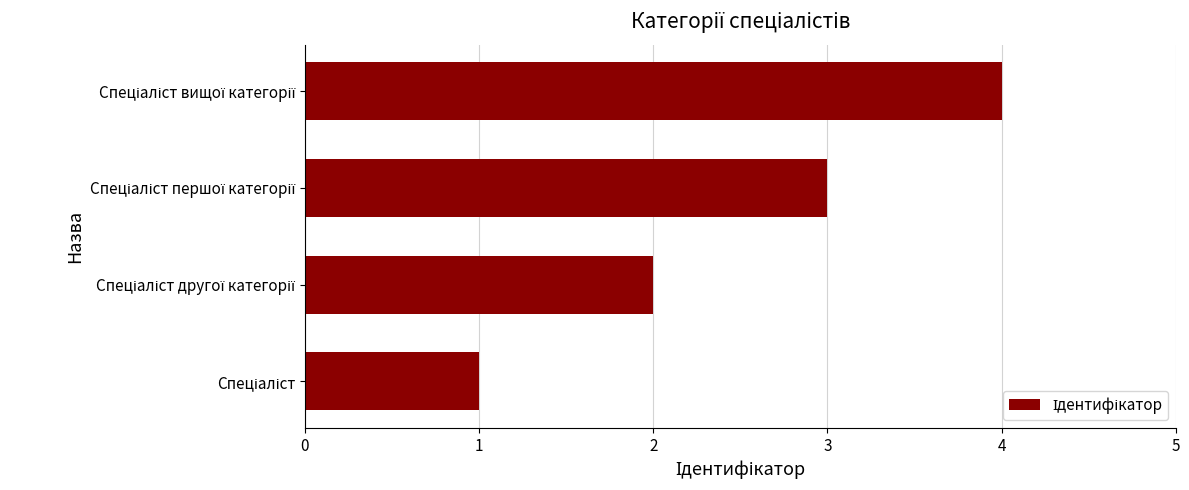

What is the maximum value shown in the chart?

4